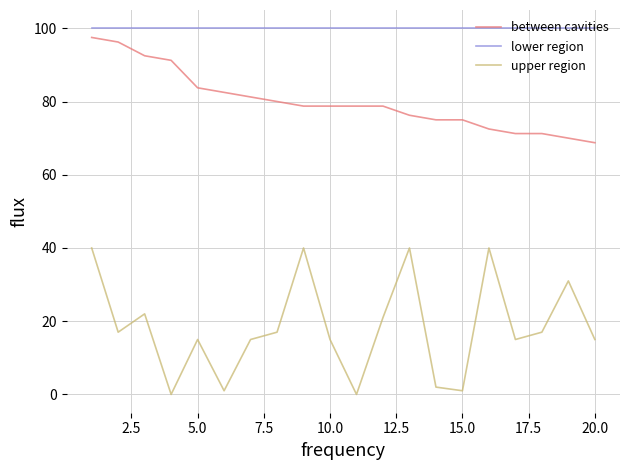

How many categories are shown in the chart?

20